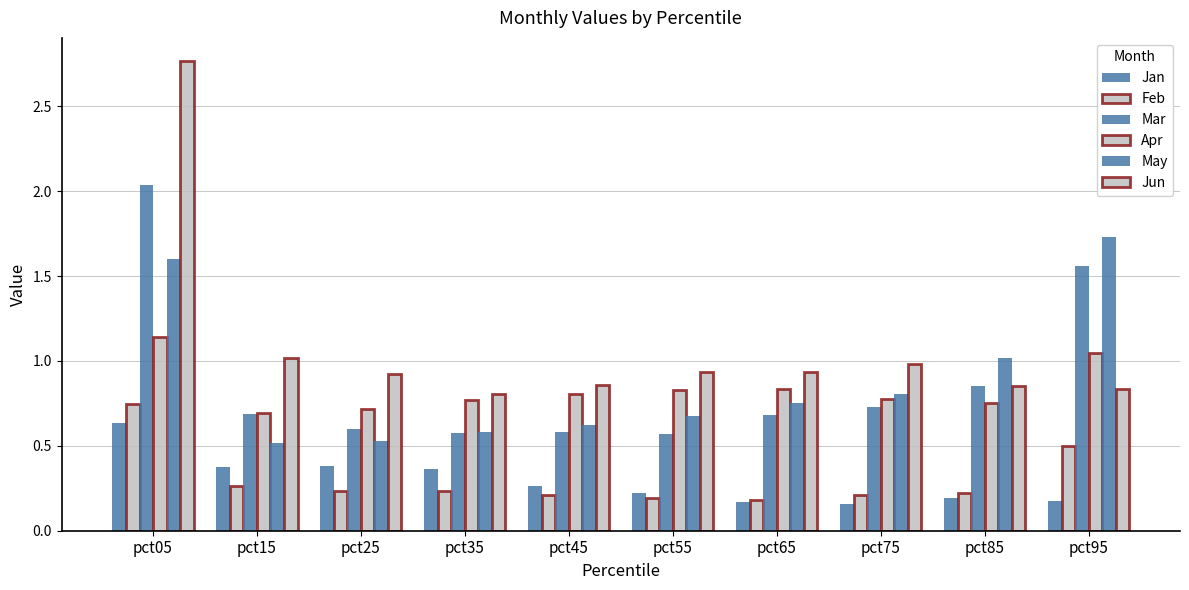

What is the greatest value displayed?

2.8